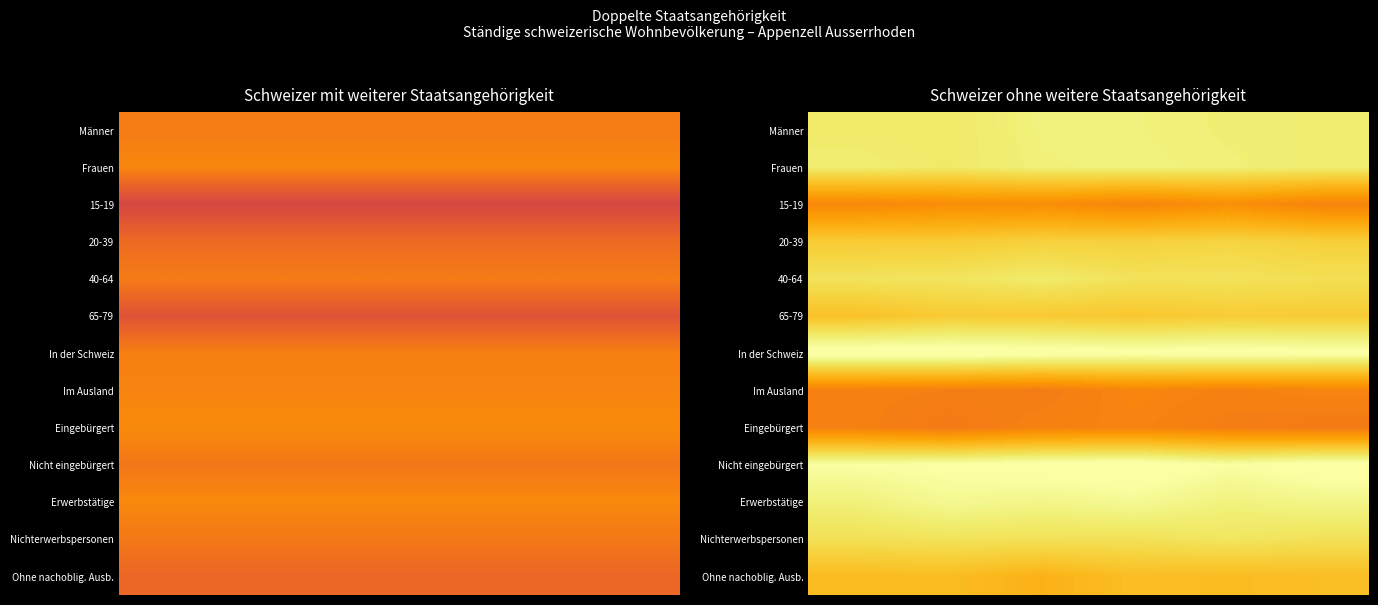

Count the Nicht eingebürgert values in the range 10 to 11.

6